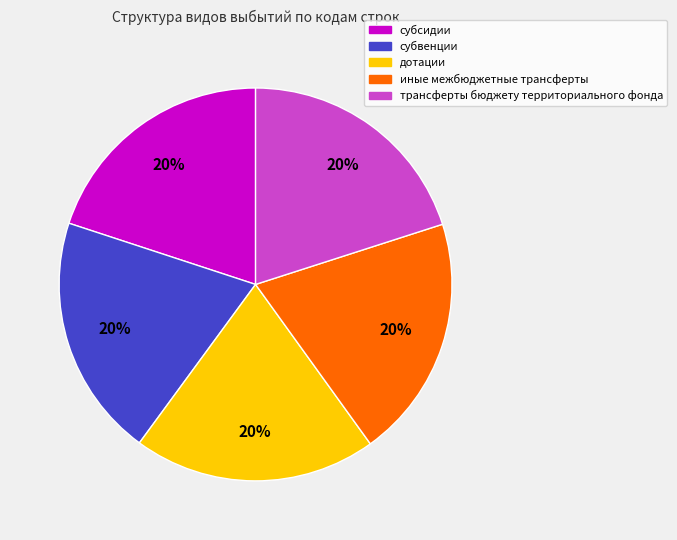

Do иные межбюджетные трансферты and субсидии together represent more than half of the pie?

No